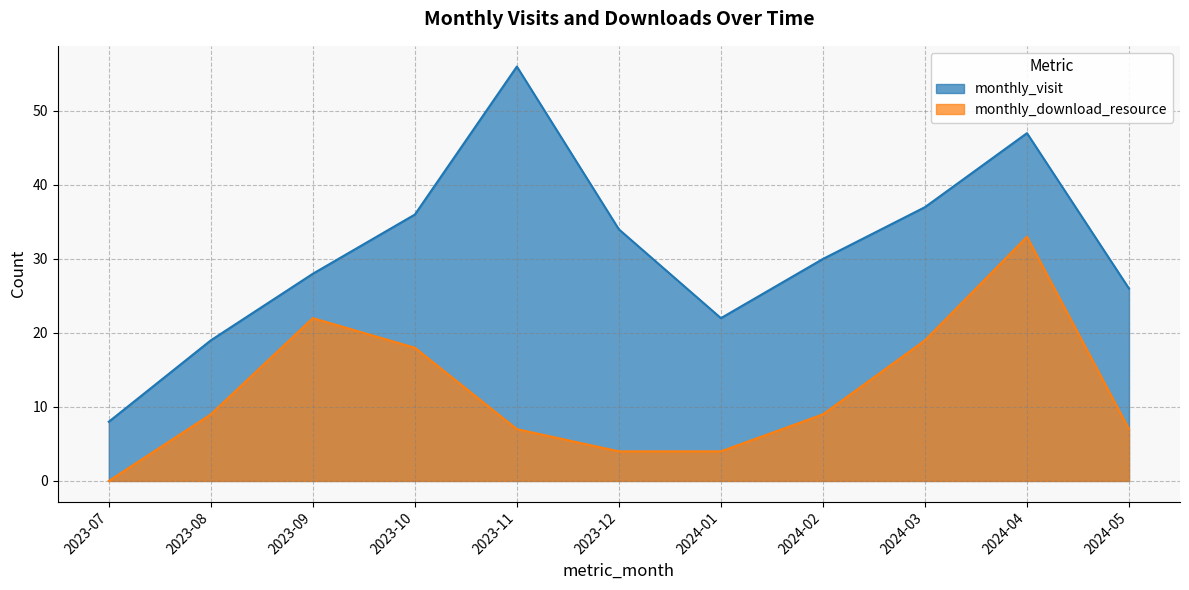

True or false: monthly_visit and monthly_download_resource cross at least once.

False